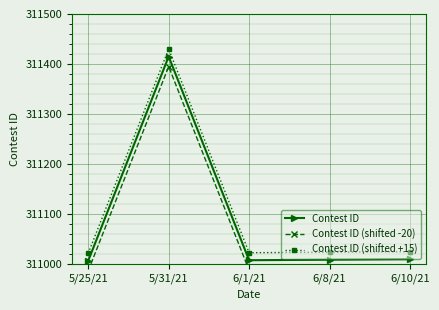

True or false: Contest ID (shifted +15) and Contest ID intersect in this chart.

False